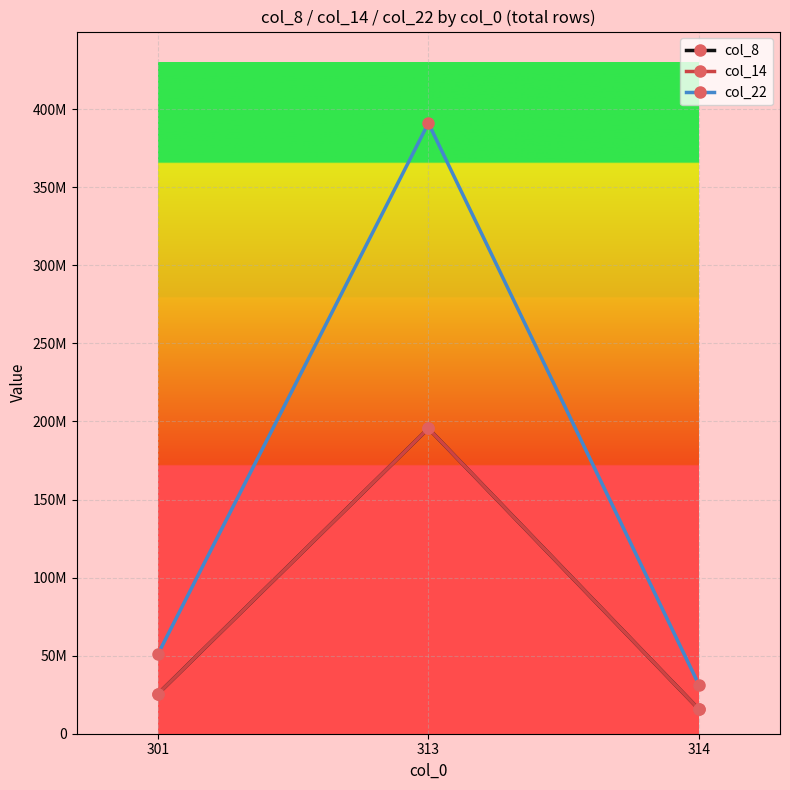

What is the difference between the second highest and minimum values in the col_8 series?

9775914